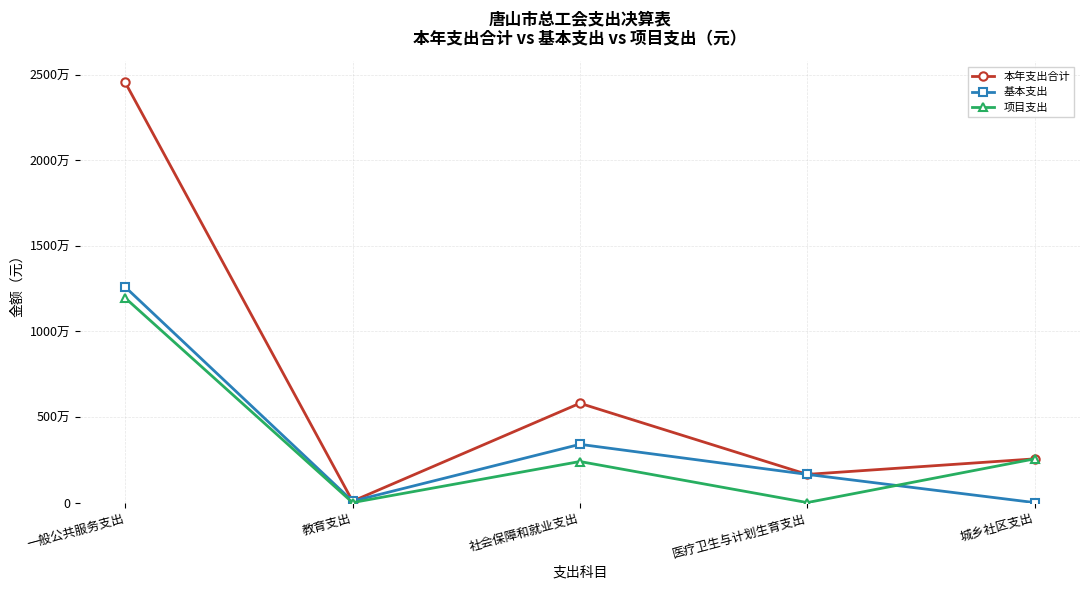

At which category does 本年支出合计 reach its first local peak?

社会保障和就业支出